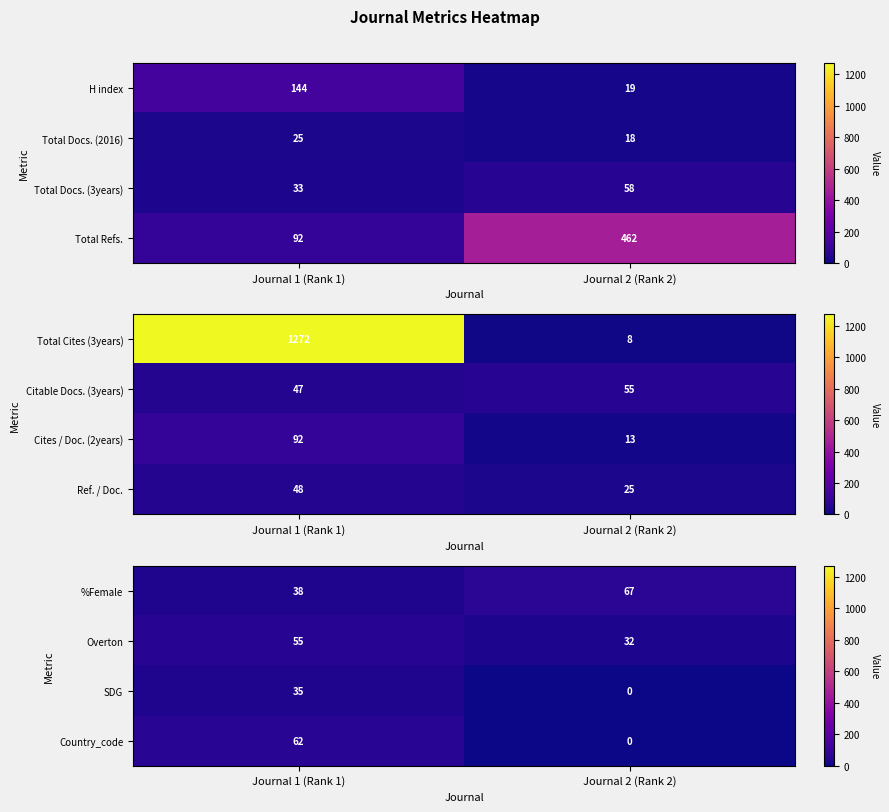

What is the difference between the Country_code values at Journal 2 (Rank 2) and Journal 1 (Rank 1)?

62